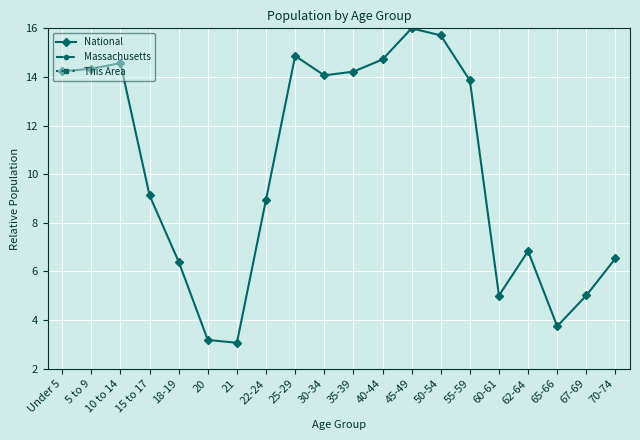

How many interior local peaks does the This Area series have?

3